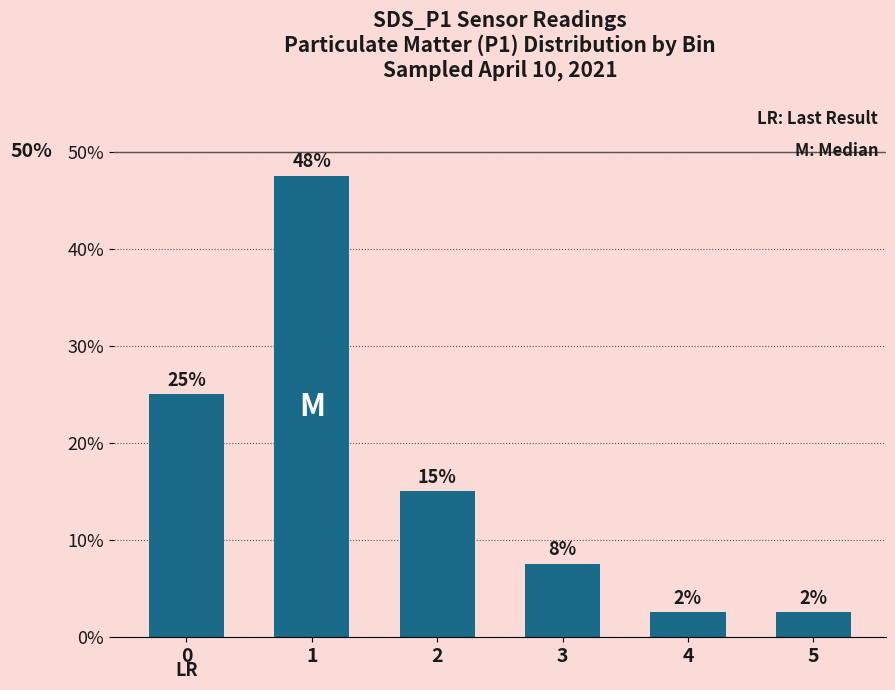

Reading left to right, extract all data points from this chart.

0=0.2	1=0.5	2=0.1	3=0.1	4=0.0	5=0.0